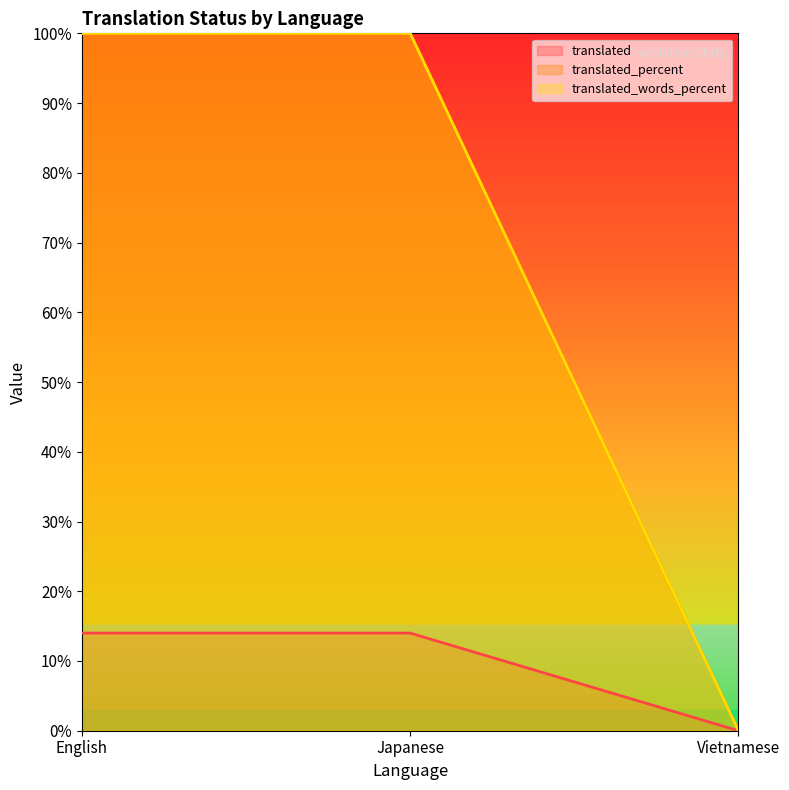

Rank the series at Vietnamese from lowest to highest value.

translated, translated_percent, translated_words_percent